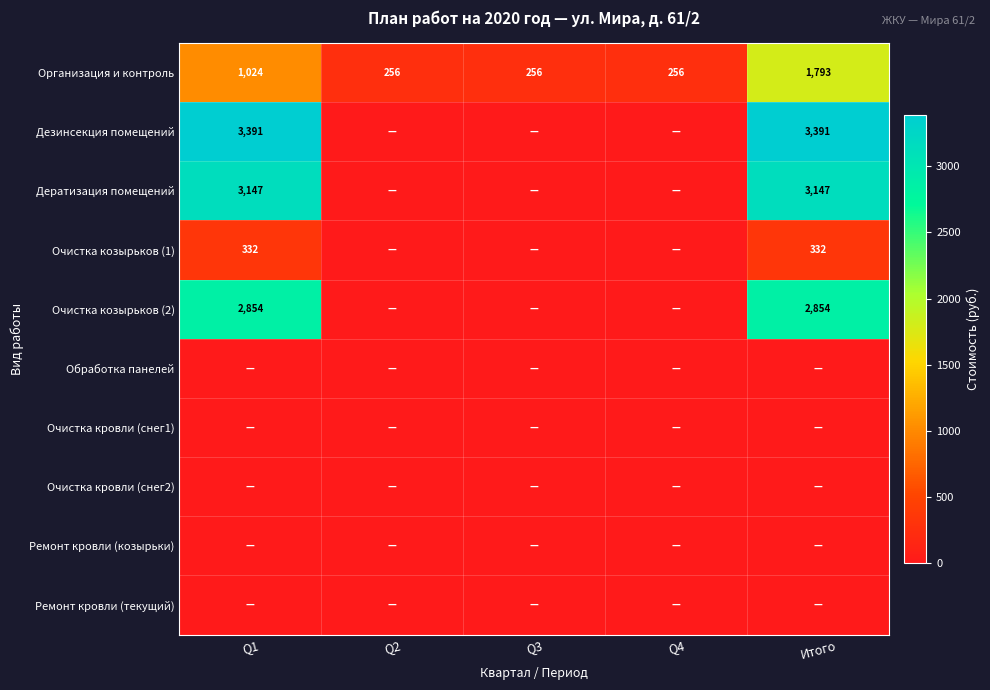

How many data points in Организация и контроль are above 256?

2